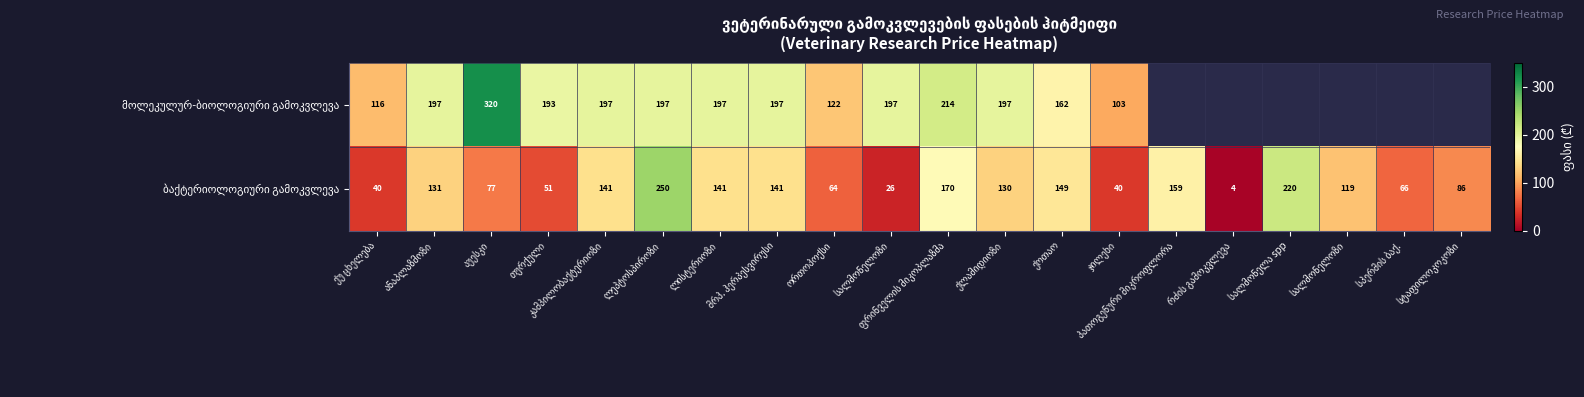

What is the sum of the ბაქტერიოლოგიური გამოკვლევა values at სალმონელოზი and სალმონელა spp?

339.0